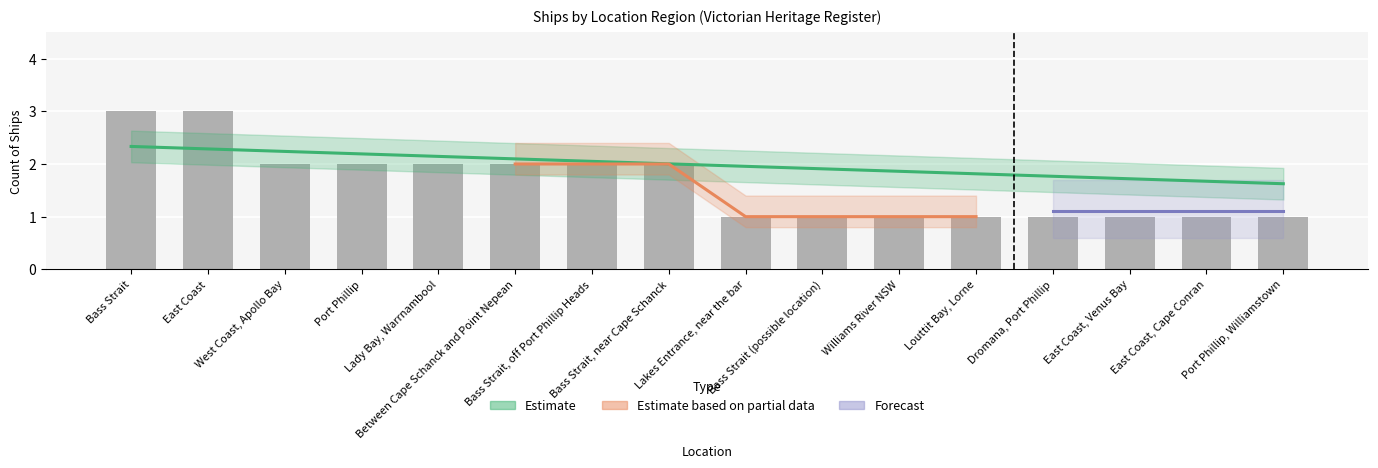

List the labels in order of value, largest first.

Bass Strait, East Coast, West Coast, Apollo Bay, Port Phillip, Lady Bay, Warrnambool, Between Cape Schanck and Point Nepean, Bass Strait, off Port Phillip Heads, Bass Strait, near Cape Schanck, Lakes Entrance, near the bar, Bass Strait (possible location), Williams River NSW, Louttit Bay, Lorne, Dromana, Port Phillip, East Coast, Venus Bay, East Coast, Cape Conran, Port Phillip, Williamstown